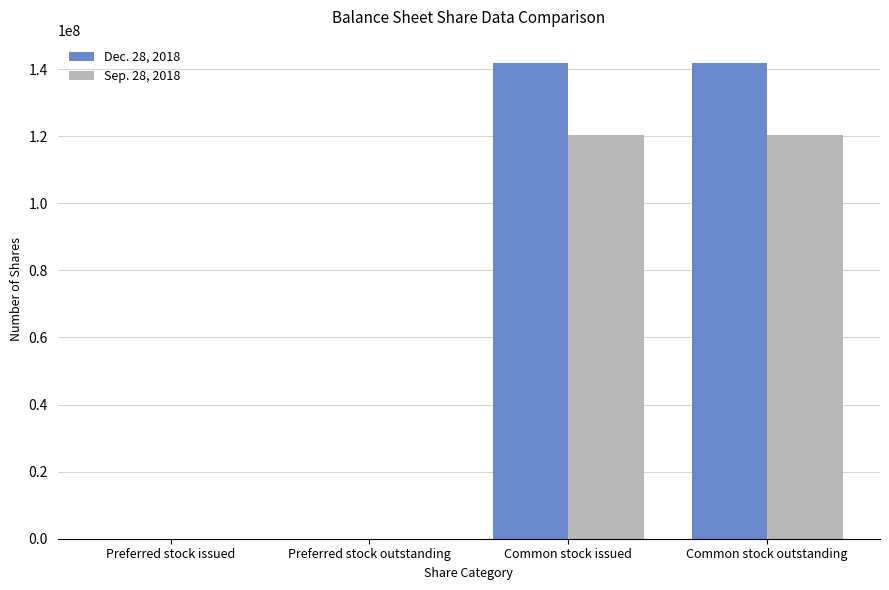

How many categories are shown in the chart?

4